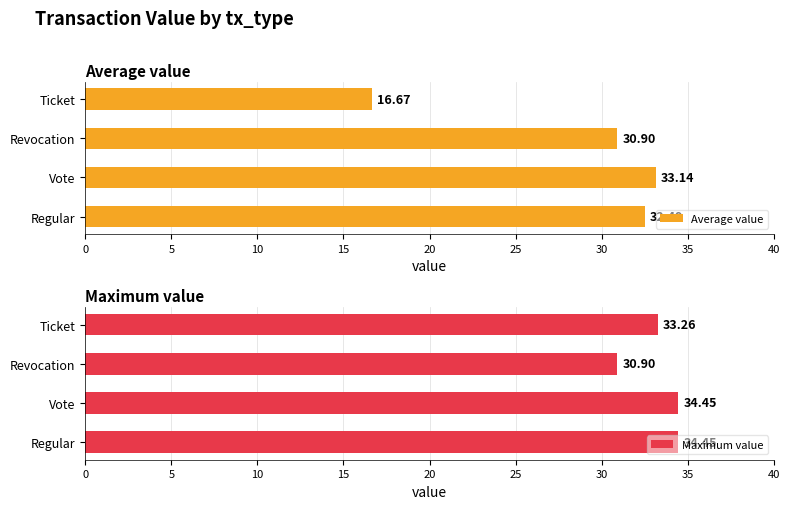

What is the smallest value displayed?

16.7